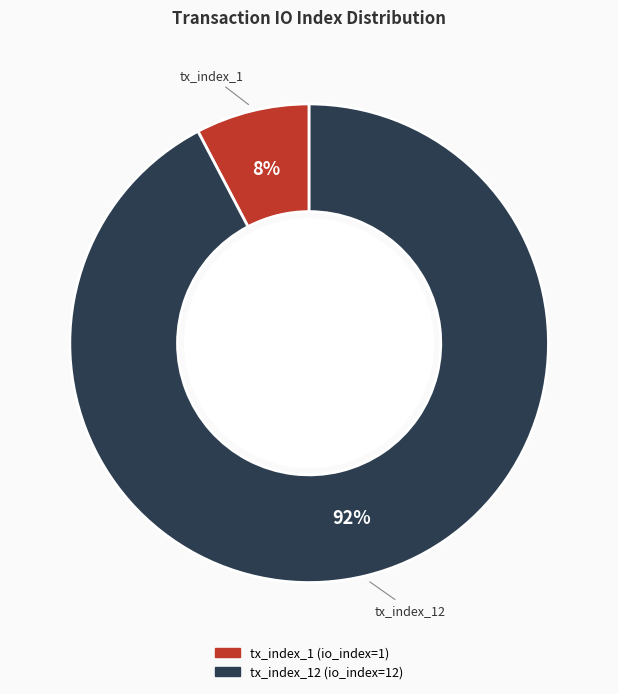

To the nearest percent, what is the average slice percentage?

50%